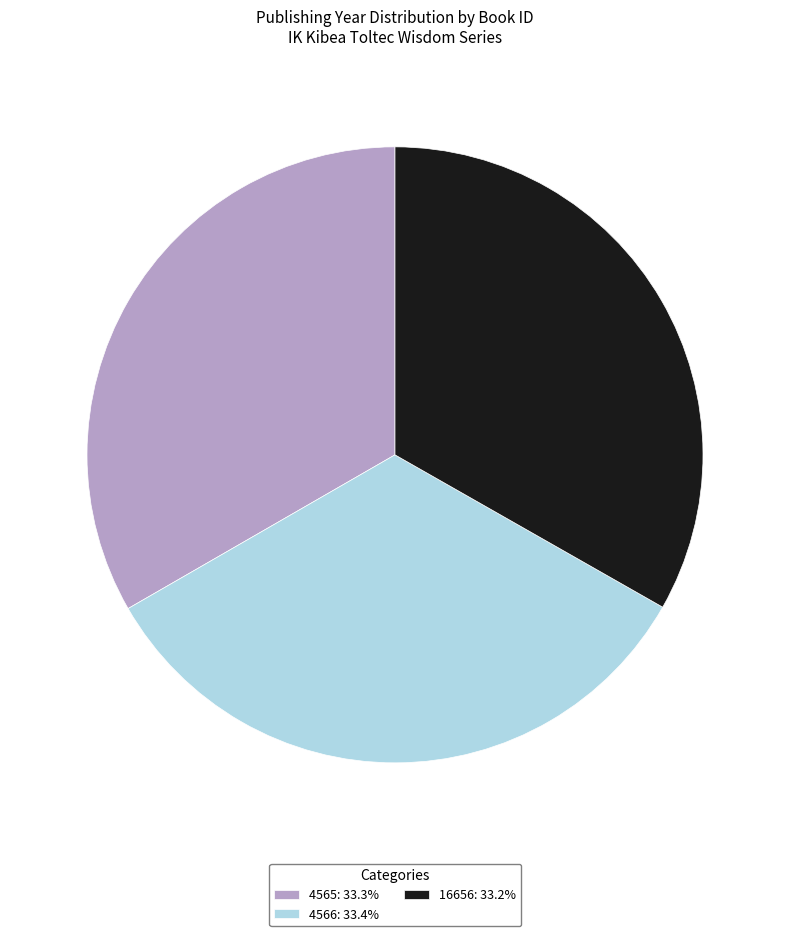

Approximately how many times larger is the value at 16656: 33.2% compared to 4566: 33.4%?

1.0